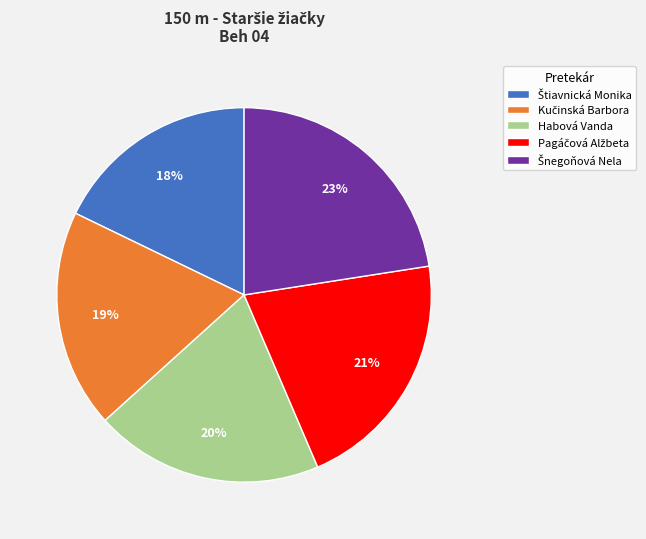

Is it true that Habová Vanda is 8% of the pie?

False